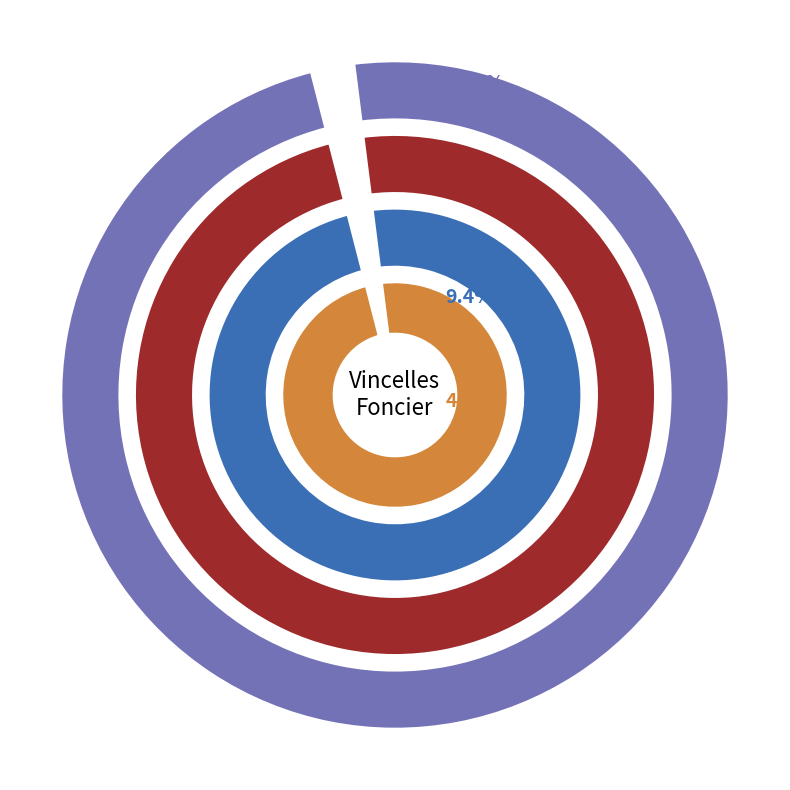

Is it true that jardins is 9% of the pie?

True